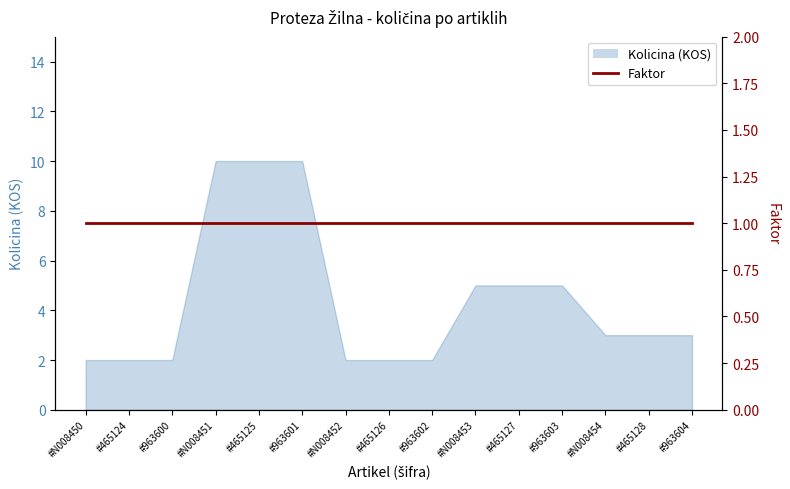

Reading left to right, what are all the values shown in this chart?

2	2	2	10	10	10	2	2	2	5	5	5	3	3	3